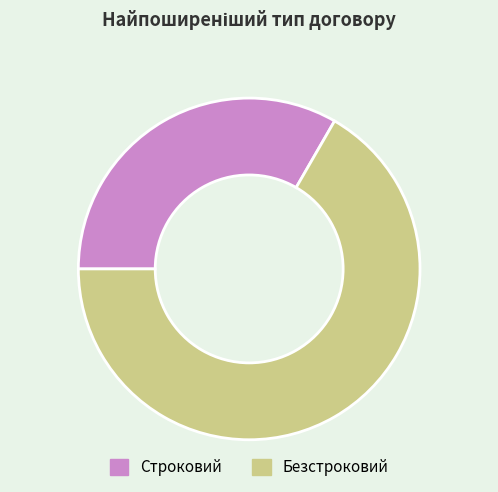

What is the majority slice?

Безстроковий